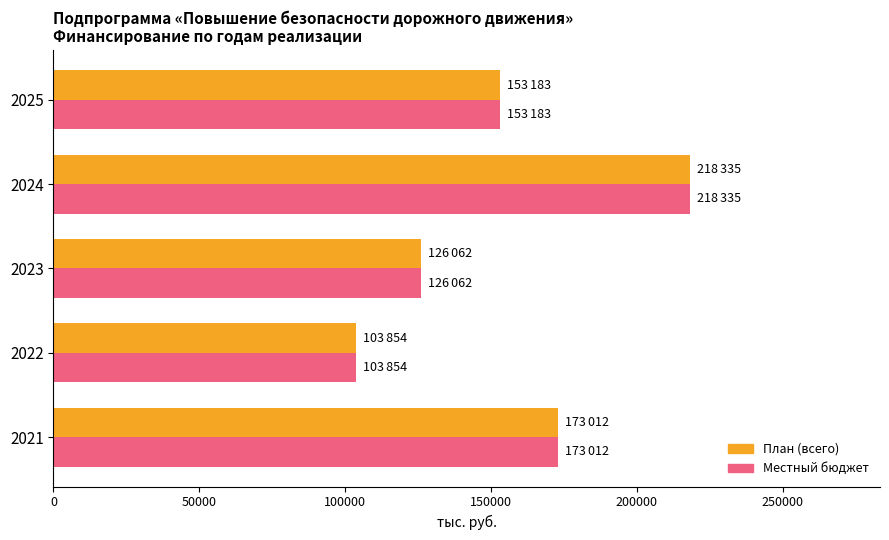

At how many categories does at least one series exceed 211216?

1